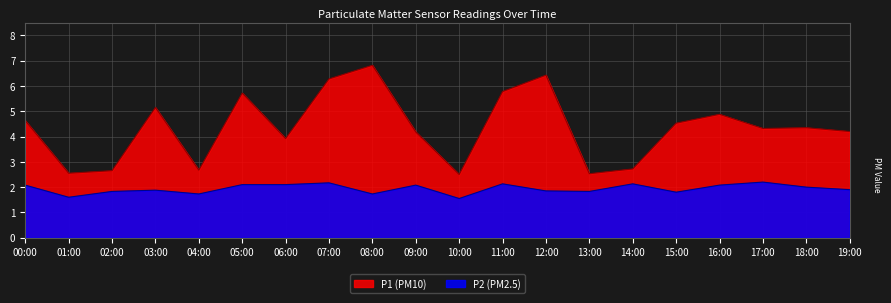

At which category is the sum across all series the highest?

08:00